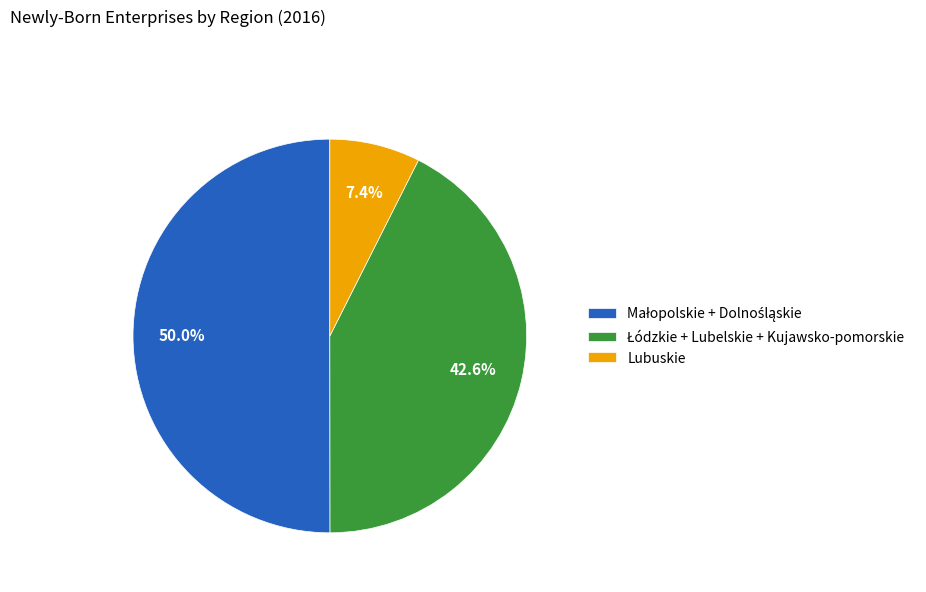

Which slice is the smallest?

Lubuskie